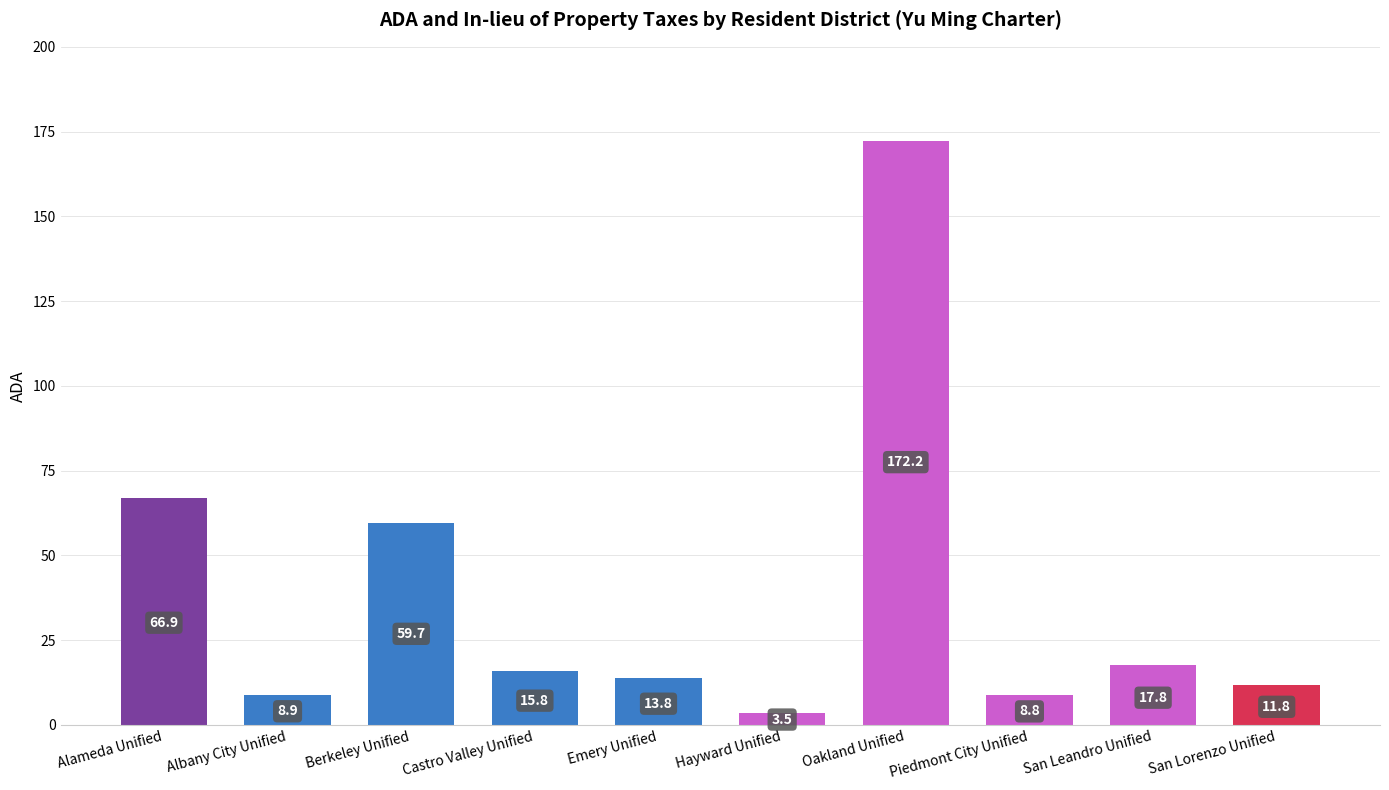

What is the difference between the maximum and second lowest values?

163.4